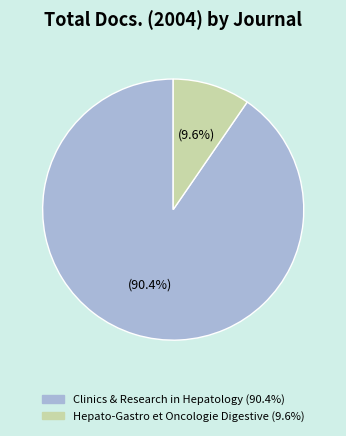

Is there any slice that represents more than half of the pie?

Yes